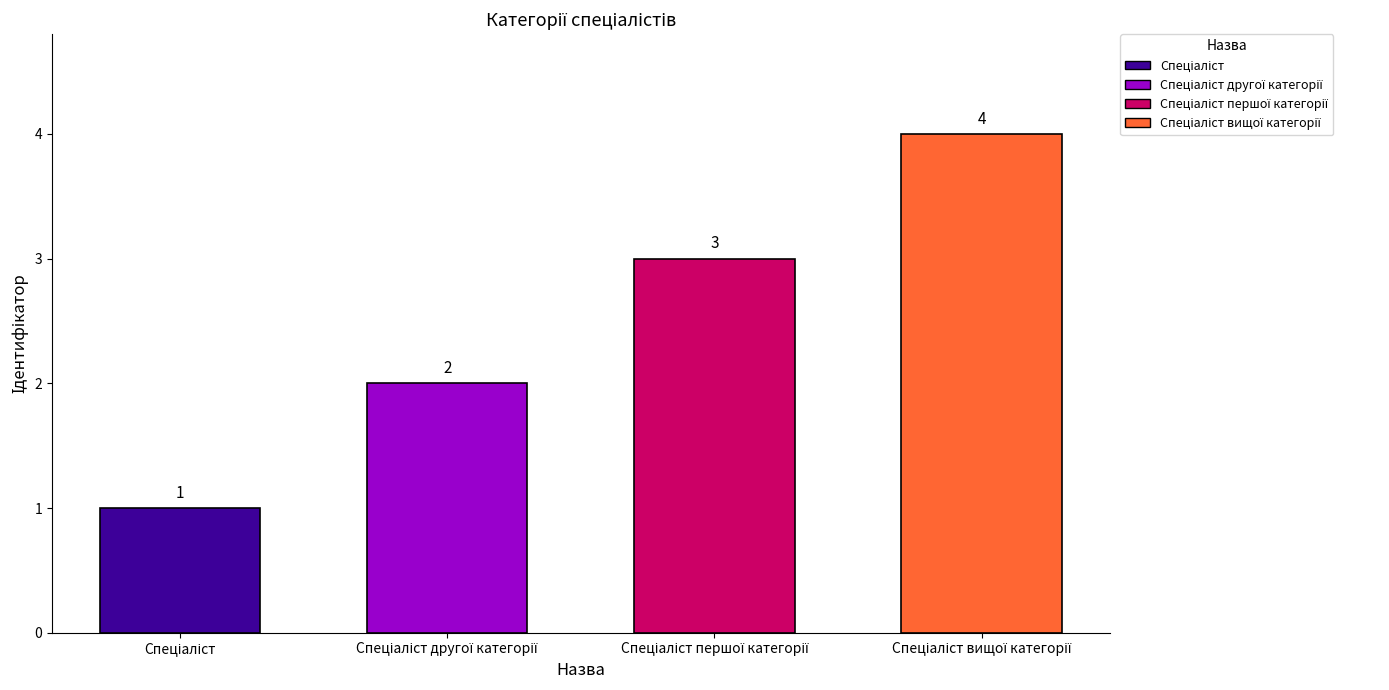

What is the greatest value displayed?

4